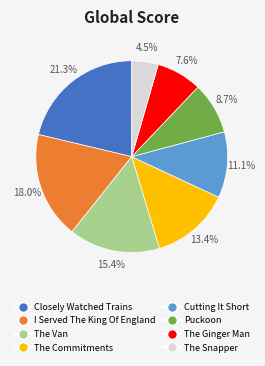

Rank the categories by value from lowest to highest.

The Snapper, The Ginger Man, Puckoon, Cutting It Short, The Commitments, The Van, I Served The King Of England, Closely Watched Trains